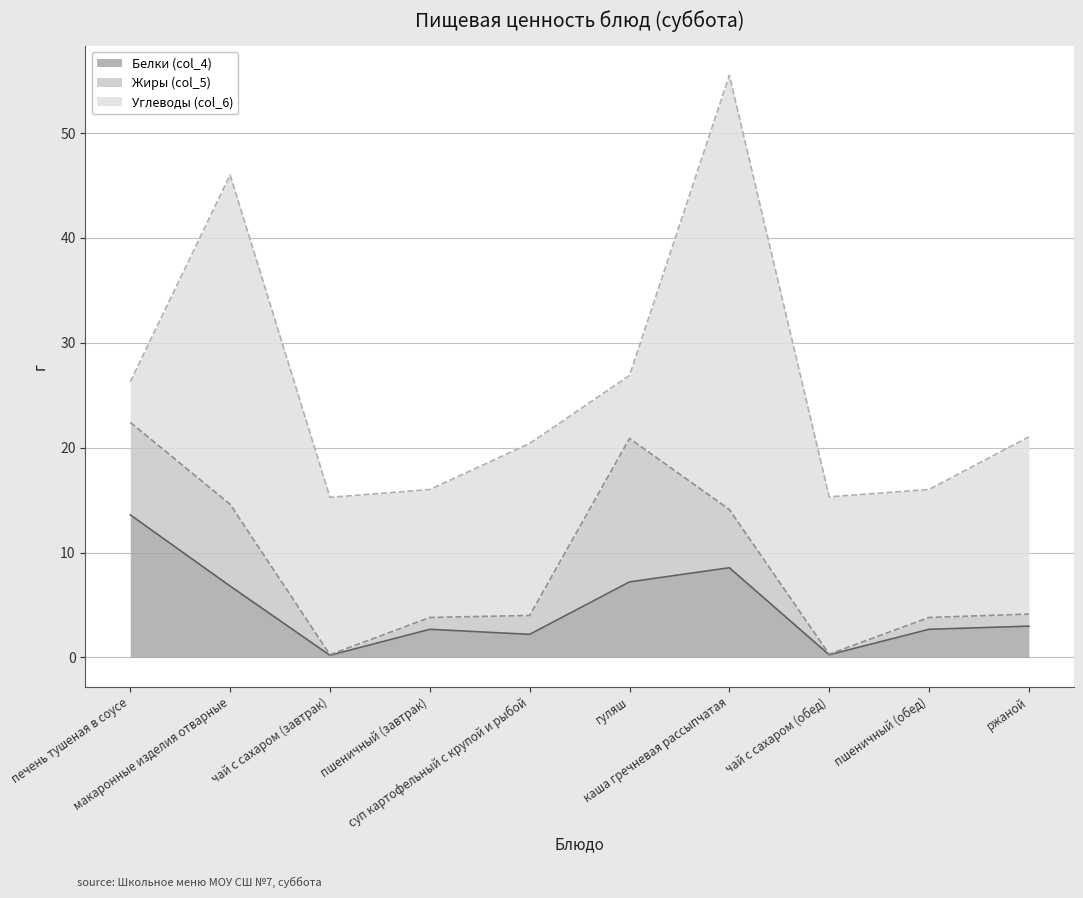

What is the label of the 3rd point from the left?

чай с сахаром (завтрак)